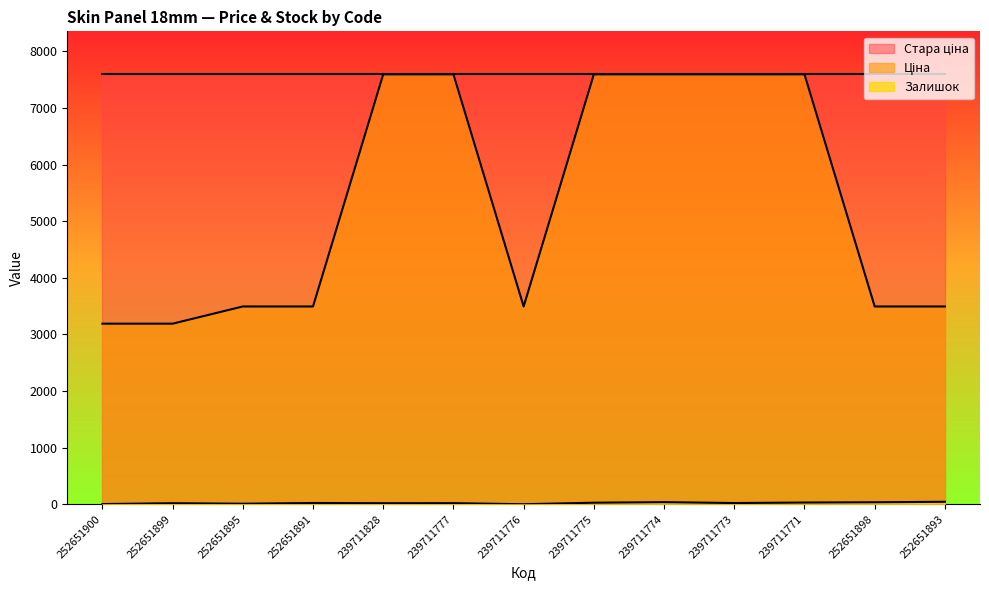

What is the average value of the Ціна series?

5340.9